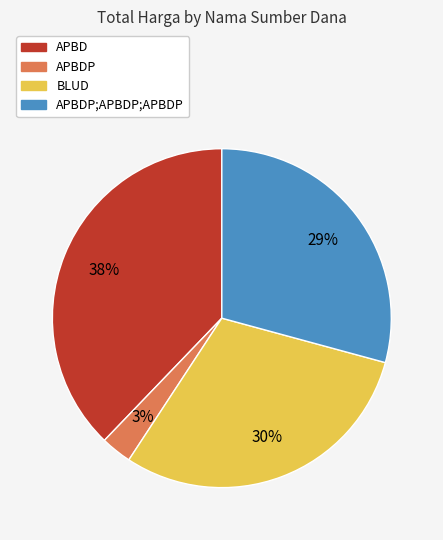

To the nearest percent, what is the average slice percentage?

25%